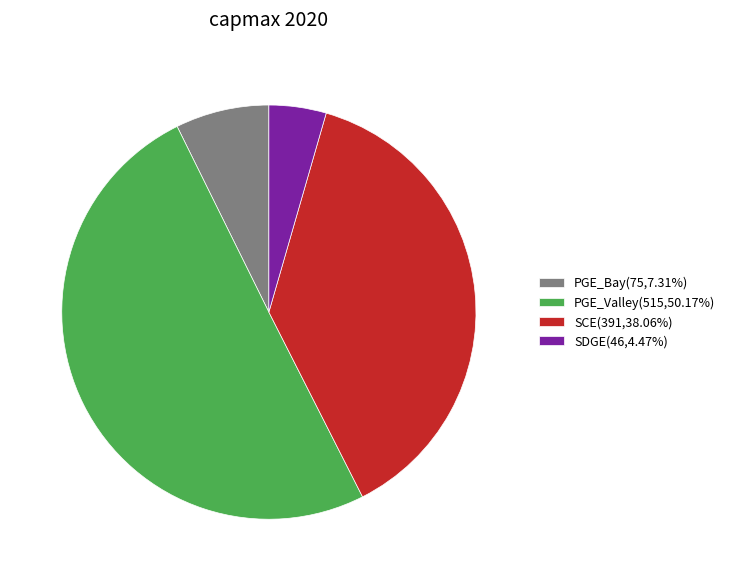

Is PGE_Bay(75,7.31%) the majority of the pie?

No